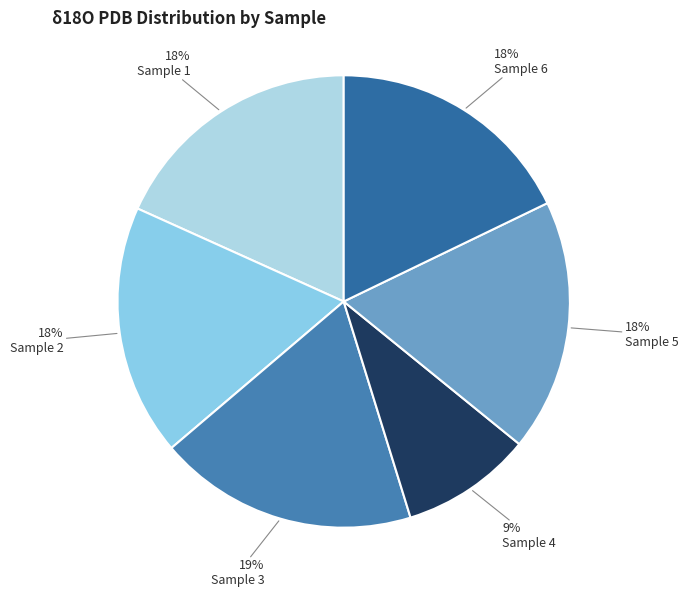

Is it true that Sample 1 is 18% of the pie?

True